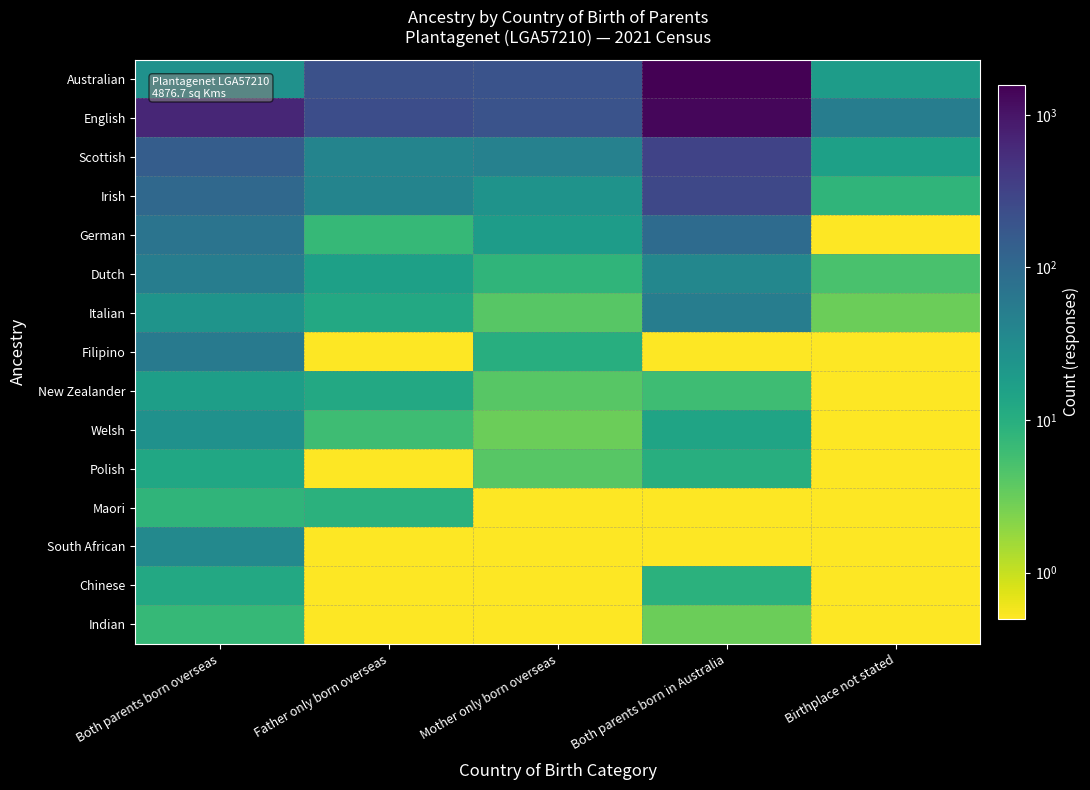

Rank the series at Mother only born overseas from highest to lowest value.

Australian, English, Scottish, Irish, German, Filipino, Dutch, Italian, New Zealander, Polish, Welsh, Maori, South African, Chinese, Indian